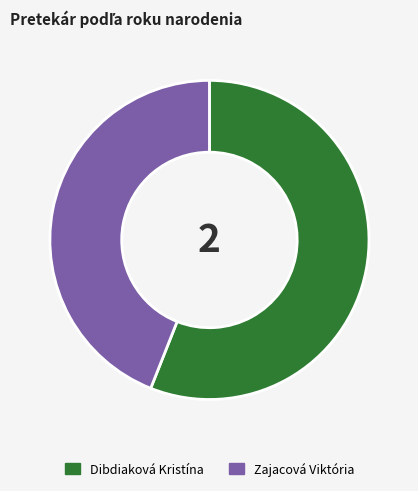

Between Zajacová Viktória and Dibdiaková Kristína, which is larger?

Dibdiaková Kristína